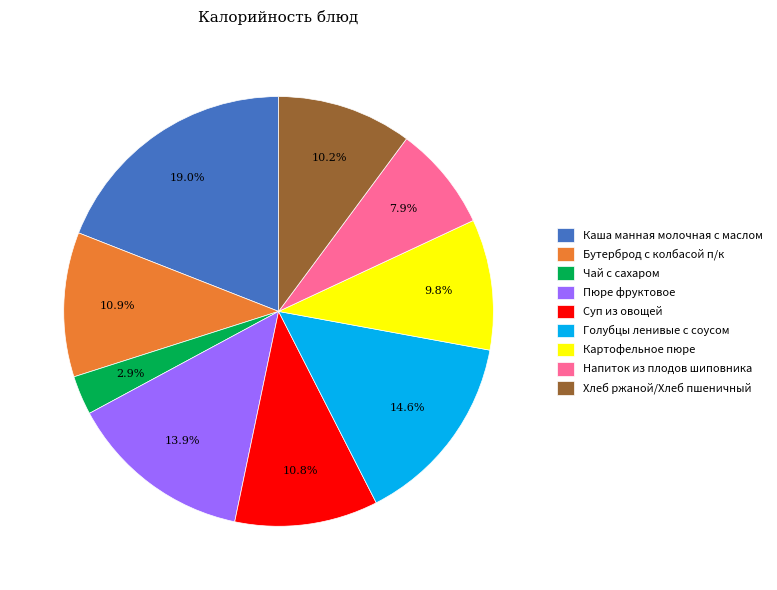

How many segments does this pie chart have?

9